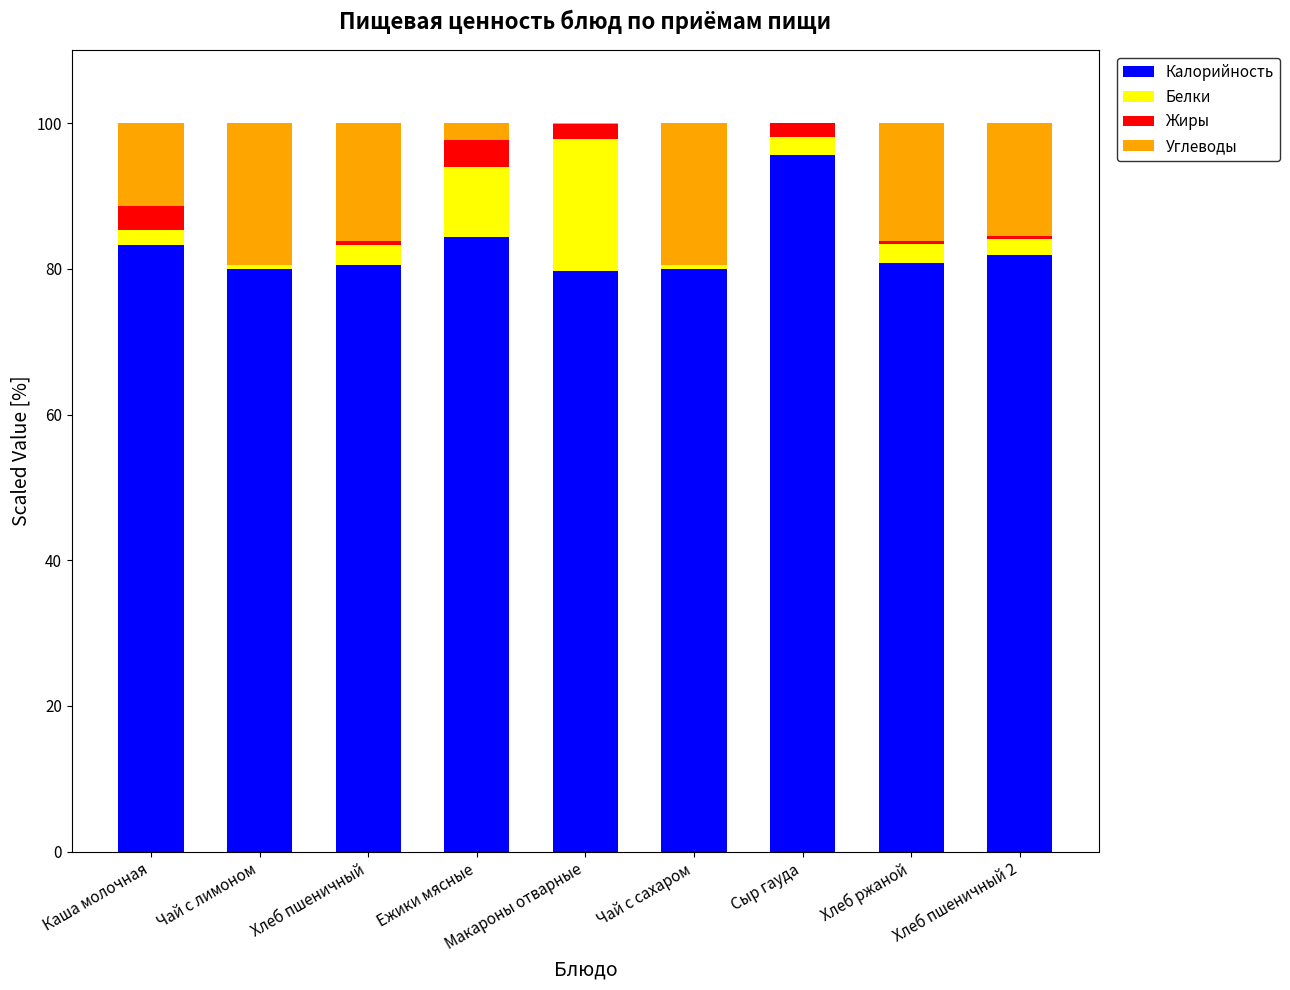

Which category has the highest value in the Калорийность series?

Сыр гауда